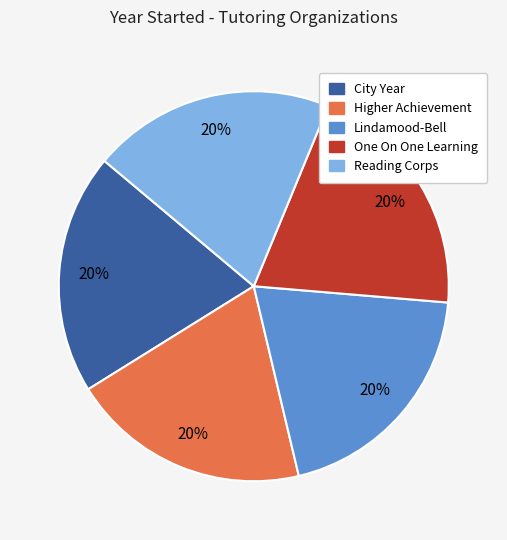

Approximately how many times larger is the value at Higher Achievement compared to City Year?

1.0